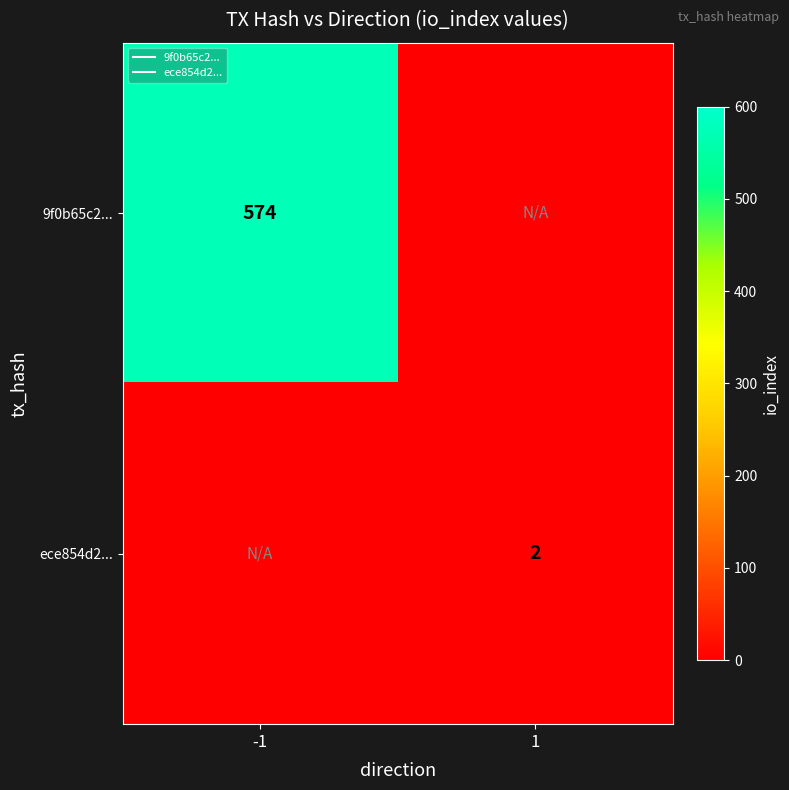

What is the sum of the ece854d2... values at -1 and 1?

2